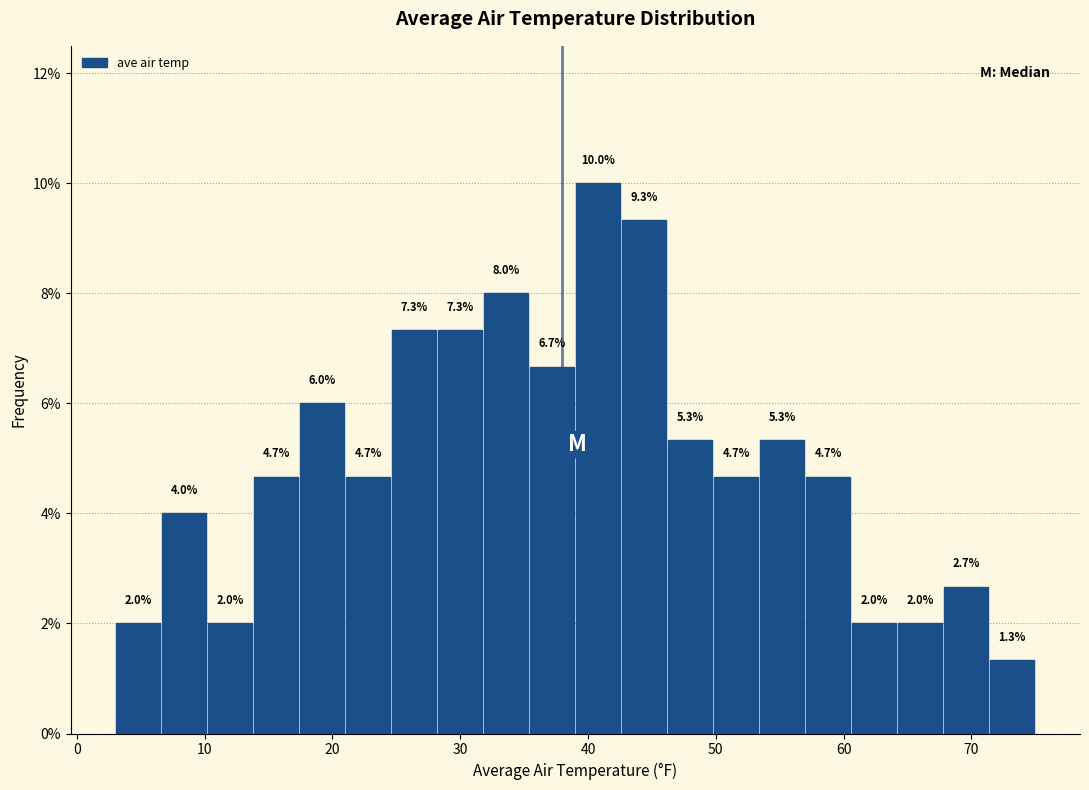

Read against the x-axis, roughly where is the centre of the tallest bar?

41